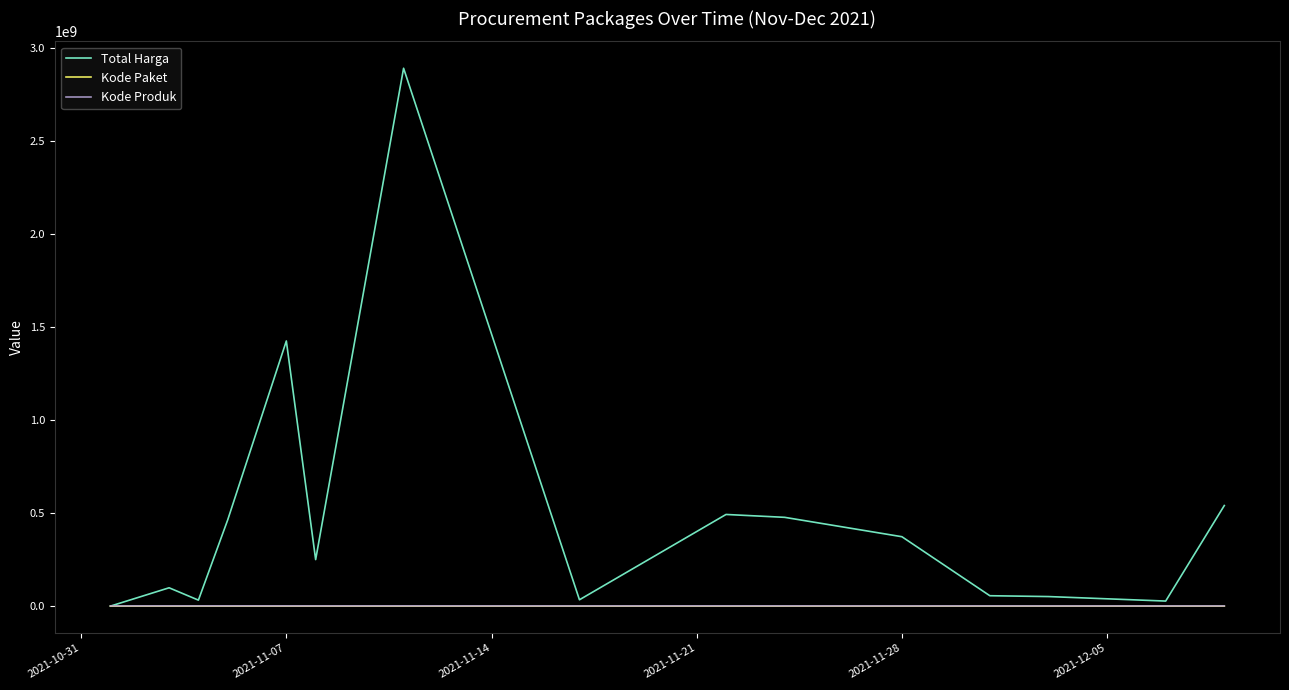

What is the greatest value displayed?

2892122000